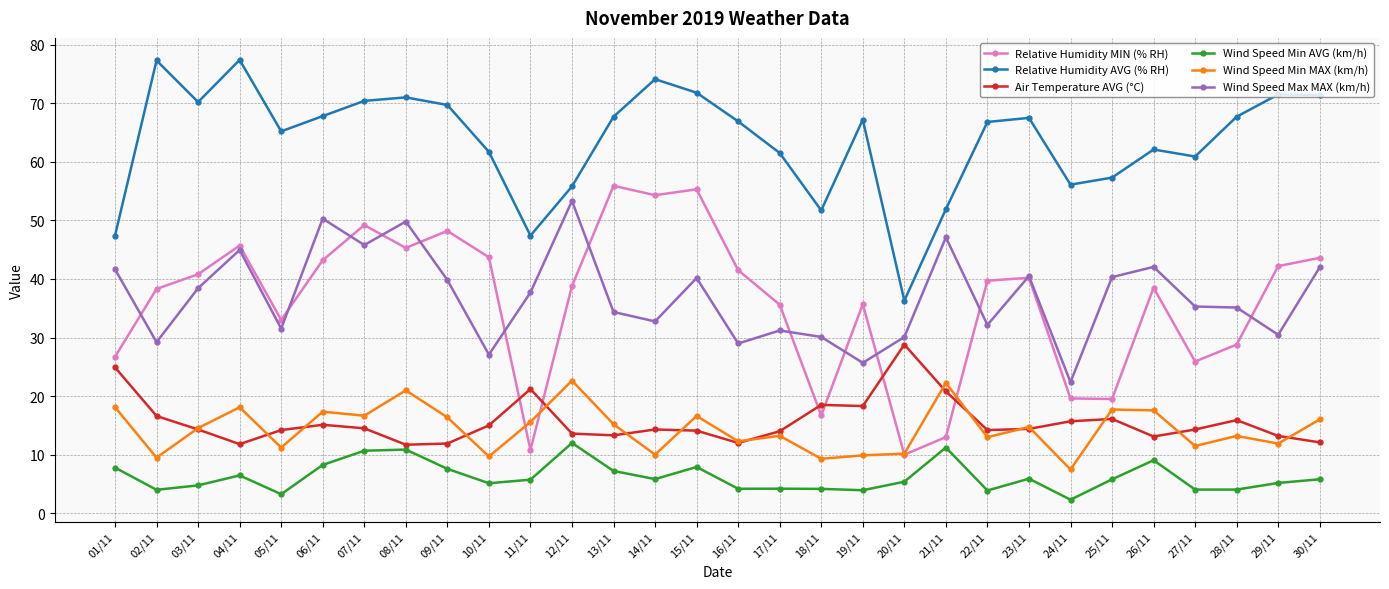

True or false: Wind Speed Max MAX (km/h) and Air Temperature AVG (°C) cross at least once.

False